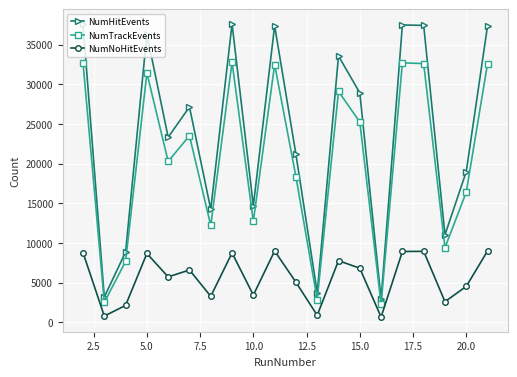

List the series in order of their peak value, lowest first.

NumNoHitEvents, NumTrackEvents, NumHitEvents